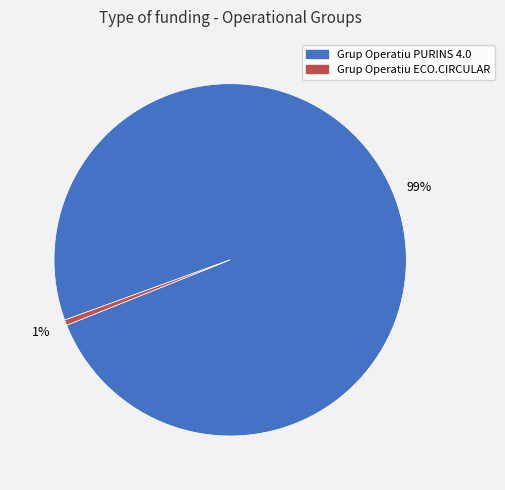

Which has a higher value, Grup Operatiu ECO.CIRCULAR or Grup Operatiu PURINS 4.0?

Grup Operatiu PURINS 4.0